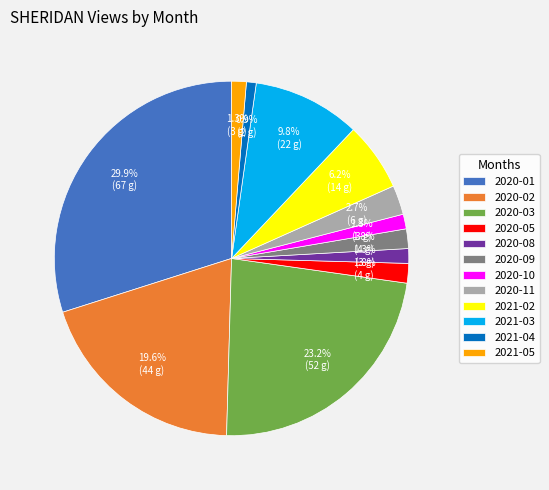

Does 2020-01 account for over 50% of the chart?

No